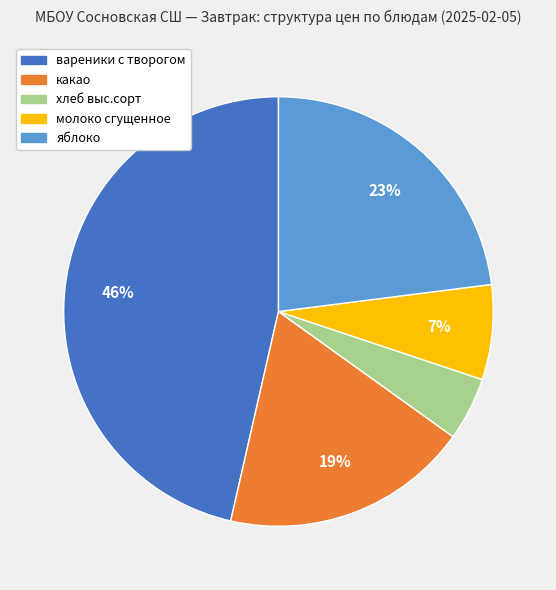

Rank the categories by value from lowest to highest.

хлеб выс.сорт, молоко сгущенное, какао, яблоко, вареники с творогом